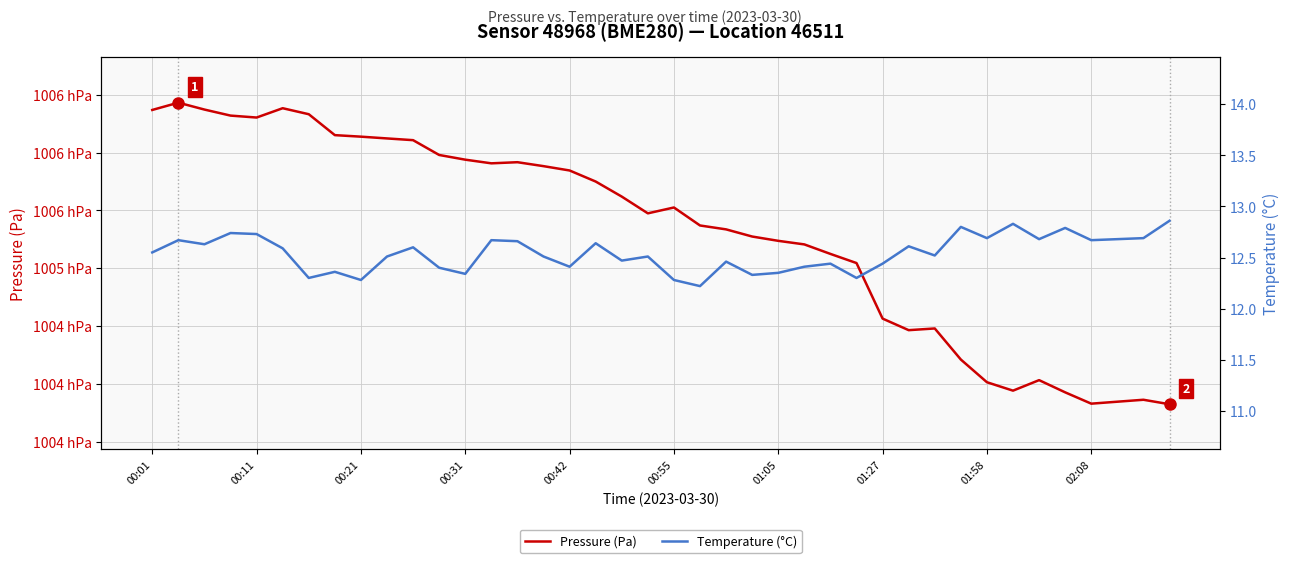

In Pressure (Pa), how many points are higher than both neighbors (excluding endpoints)?

7